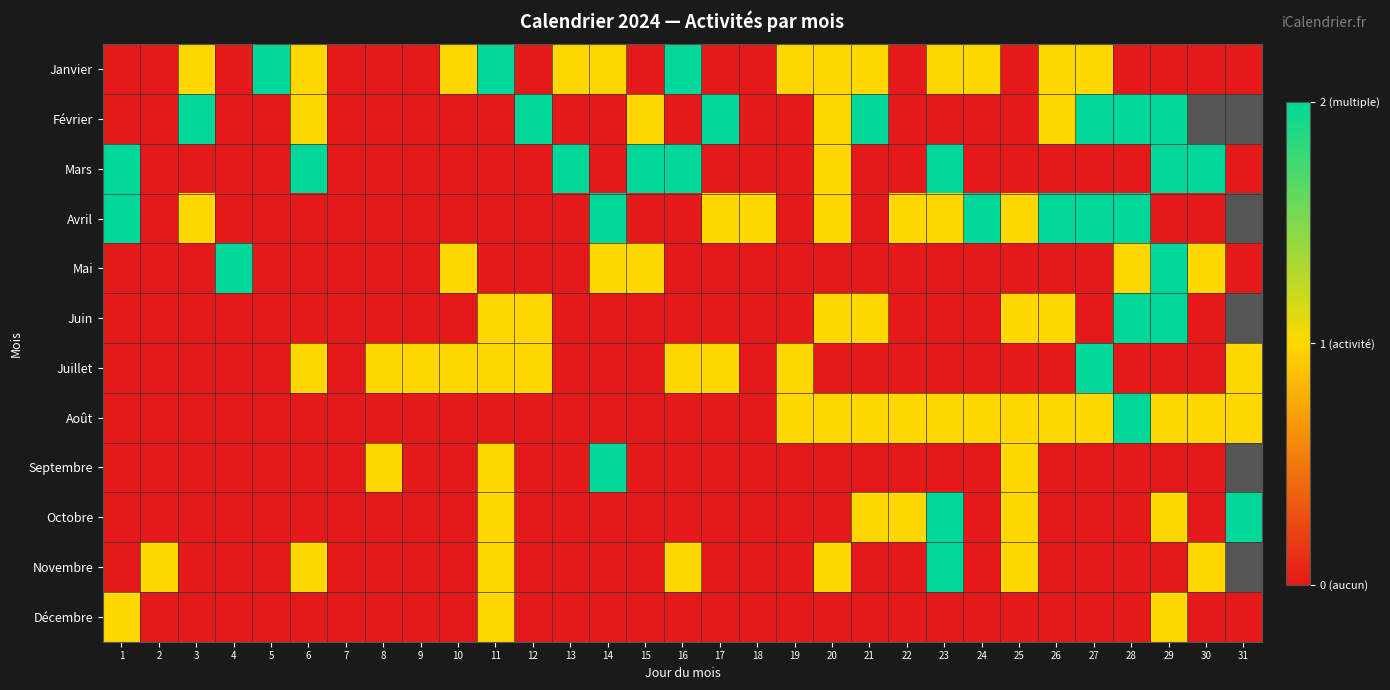

List the labels in order of Août value, smallest first.

1, 2, 3, 4, 5, 6, 7, 8, 9, 10, 11, 12, 13, 14, 15, 16, 17, 18, 19, 20, 21, 22, 23, 24, 25, 26, 27, 29, 30, 31, 28